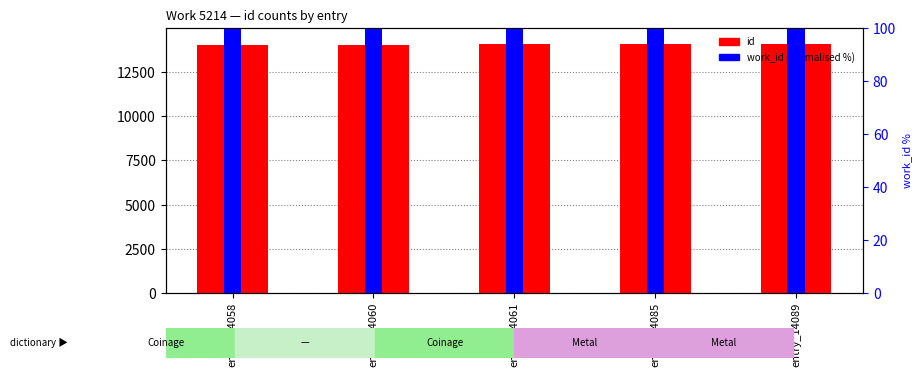

Is it true that id equals 3927 at entry_14085?

False